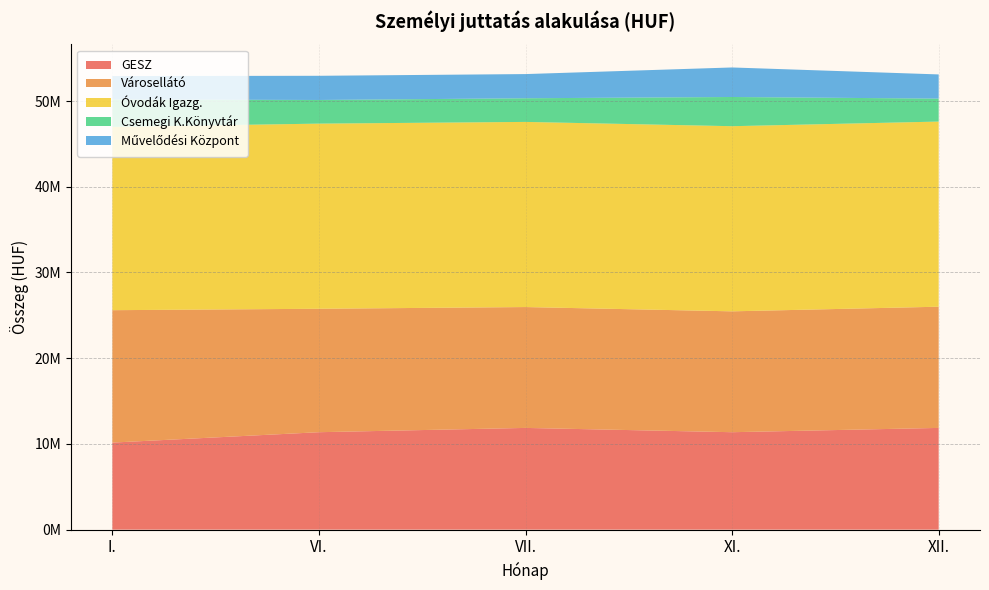

Reading left to right, list all the values displayed in this chart.

GESZ: I.=10154000	VI.=11366300	VII.=11866300	XI.=11366300	XII.=11866300
Városellátó: I.=15445014	VI.=14398693	VII.=14098693	XI.=14098693	XII.=14138693
Óvodák Igazg.: I.=21381288	VI.=21596143	VII.=21596143	XI.=21596143	XII.=21596143
Csemegi K.Könyvtár: I.=3199141	VI.=2758584	VII.=2758584	XI.=3406024	XII.=2678084
Művelődési Központ: I.=2730946	VI.=2820576	VII.=2820575	XI.=3444858	XII.=2820576